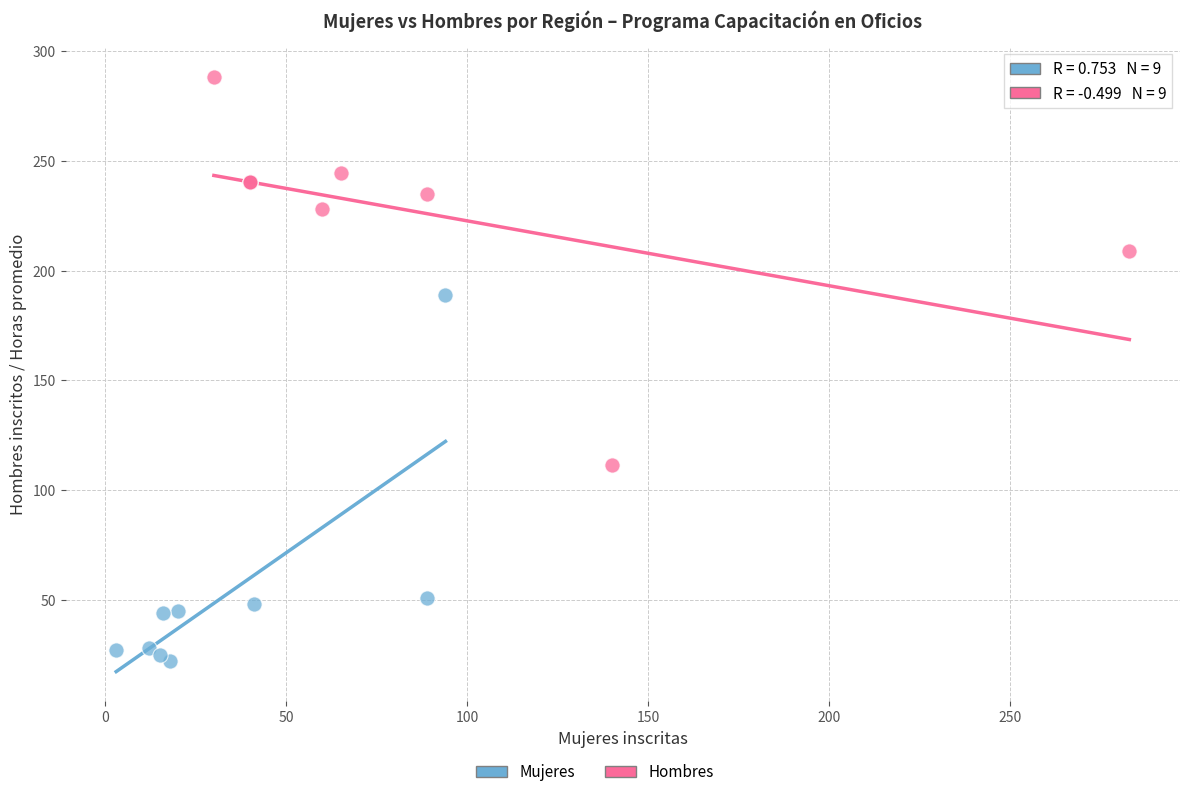

Which series contains the lowest Y value?

Mujeres